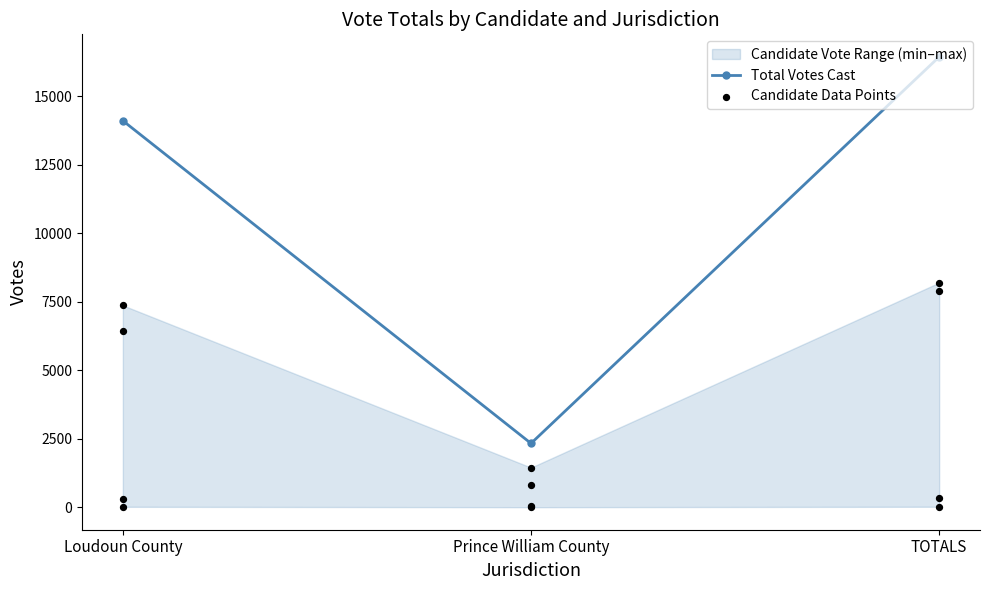

What is the ratio of the value at Loudoun County to the value at TOTALS?

0.9